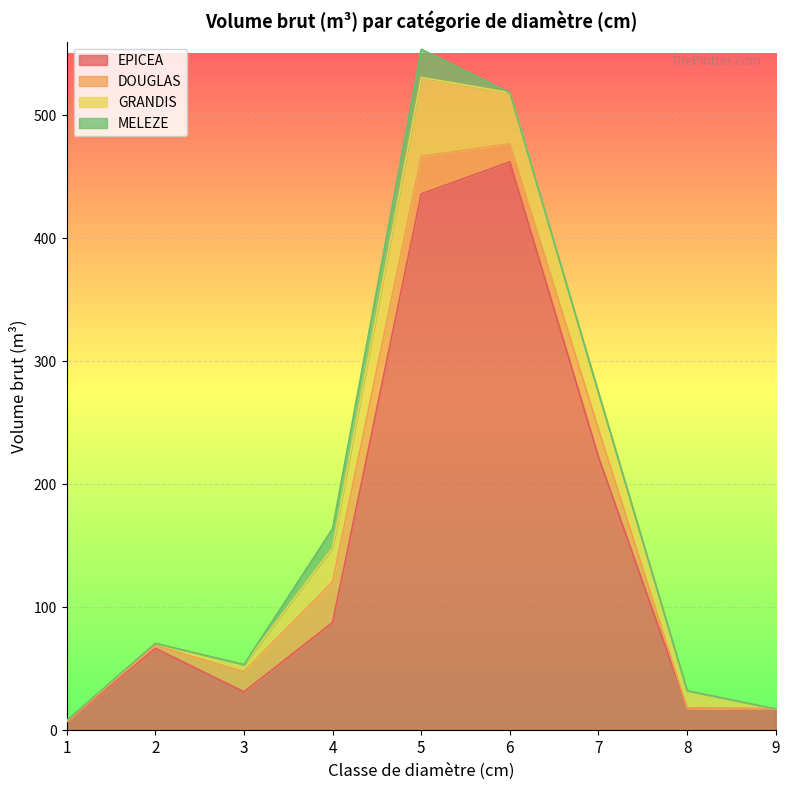

What is the difference between the EPICEA values at 1 and 2?

59.8